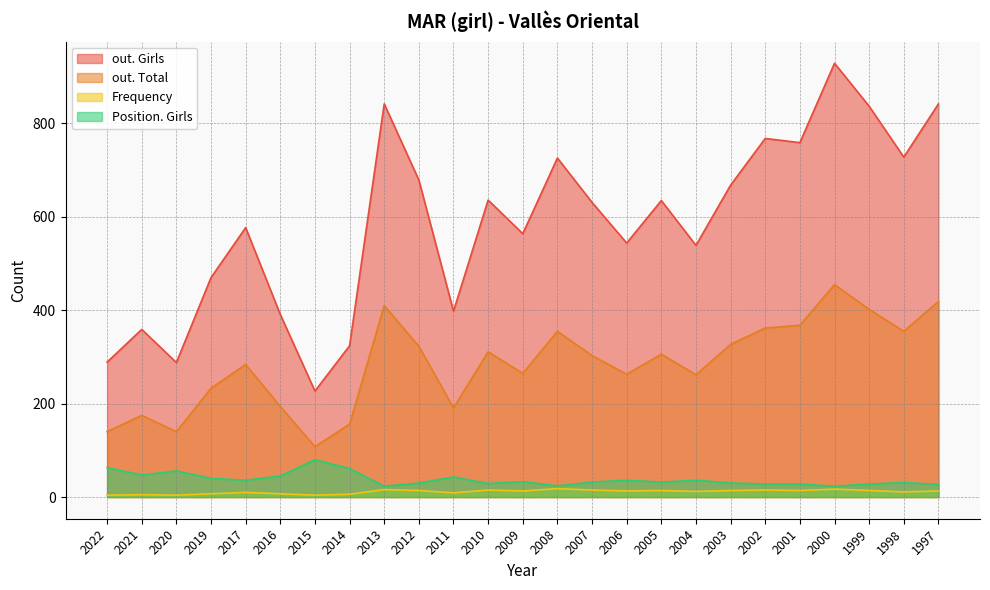

What is the spread (max minus min) of values at 2022?

285